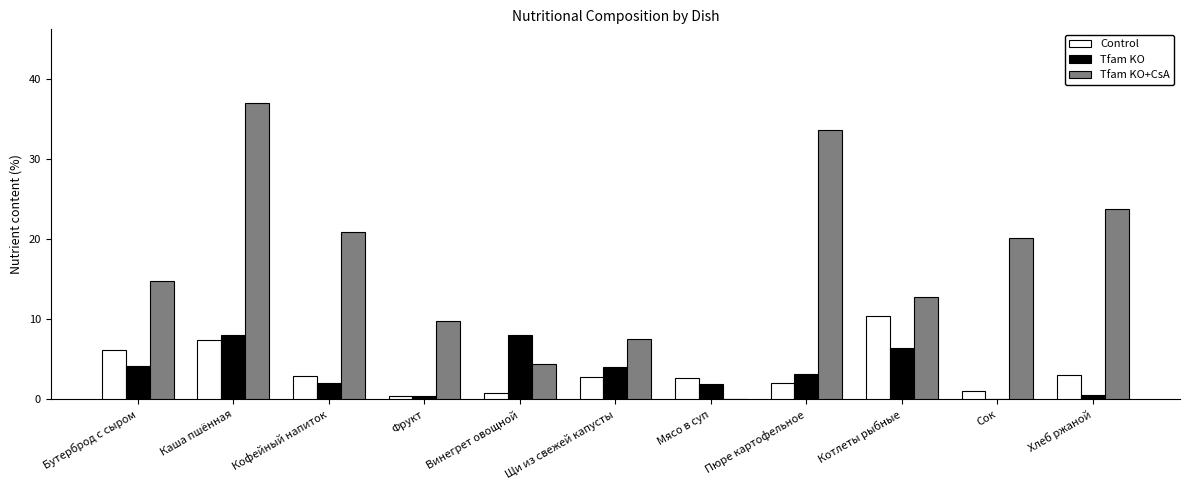

At which label is Control closest to 5?

Бутерброд с сыром